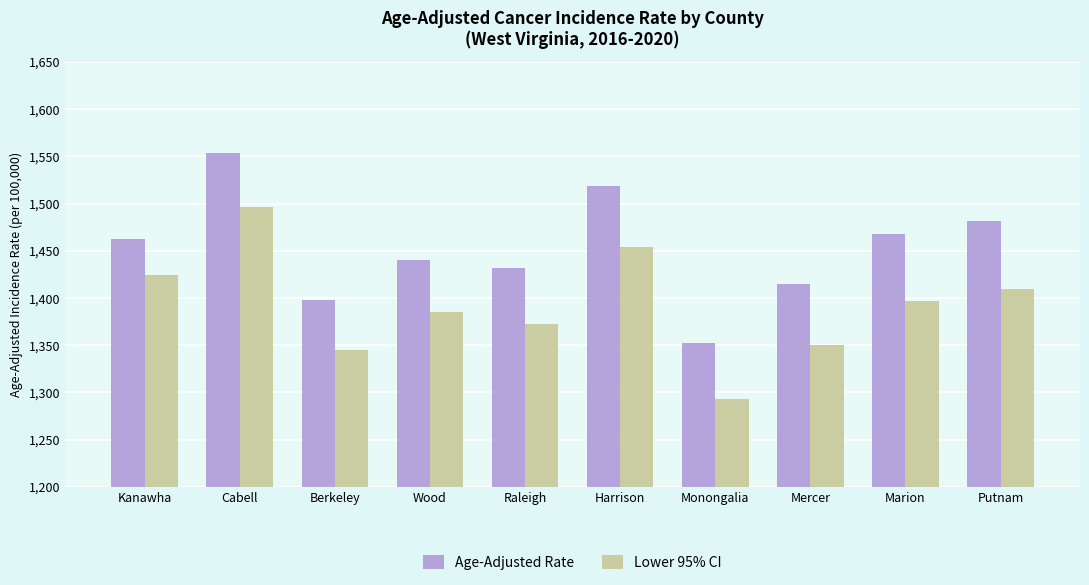

What is the approximate value of Age-Adjusted Rate at Mercer?

1414.6